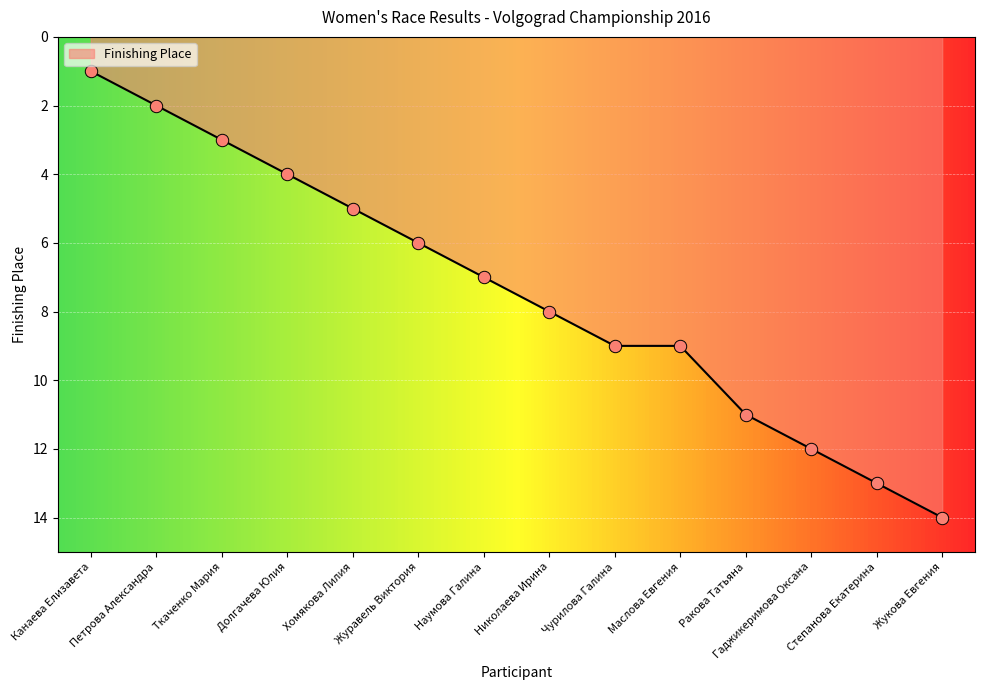

What is the ratio of the value at Николаева Ирина to the value at Степанова Екатерина?

0.6